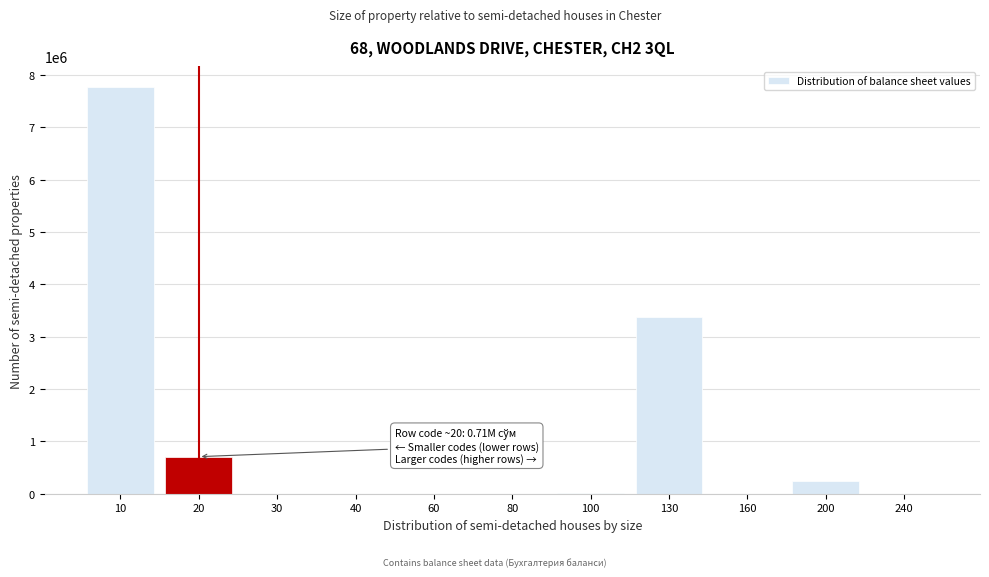

What is the change in value from 60 to 200?

+238357.0